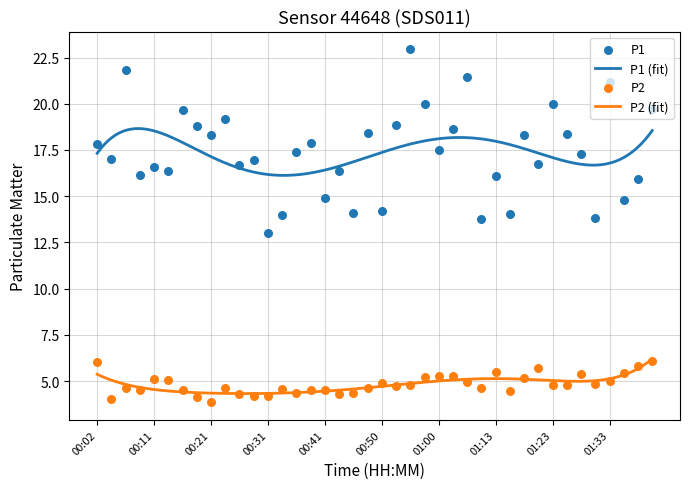

At how many categories does at least one series exceed 22?

1